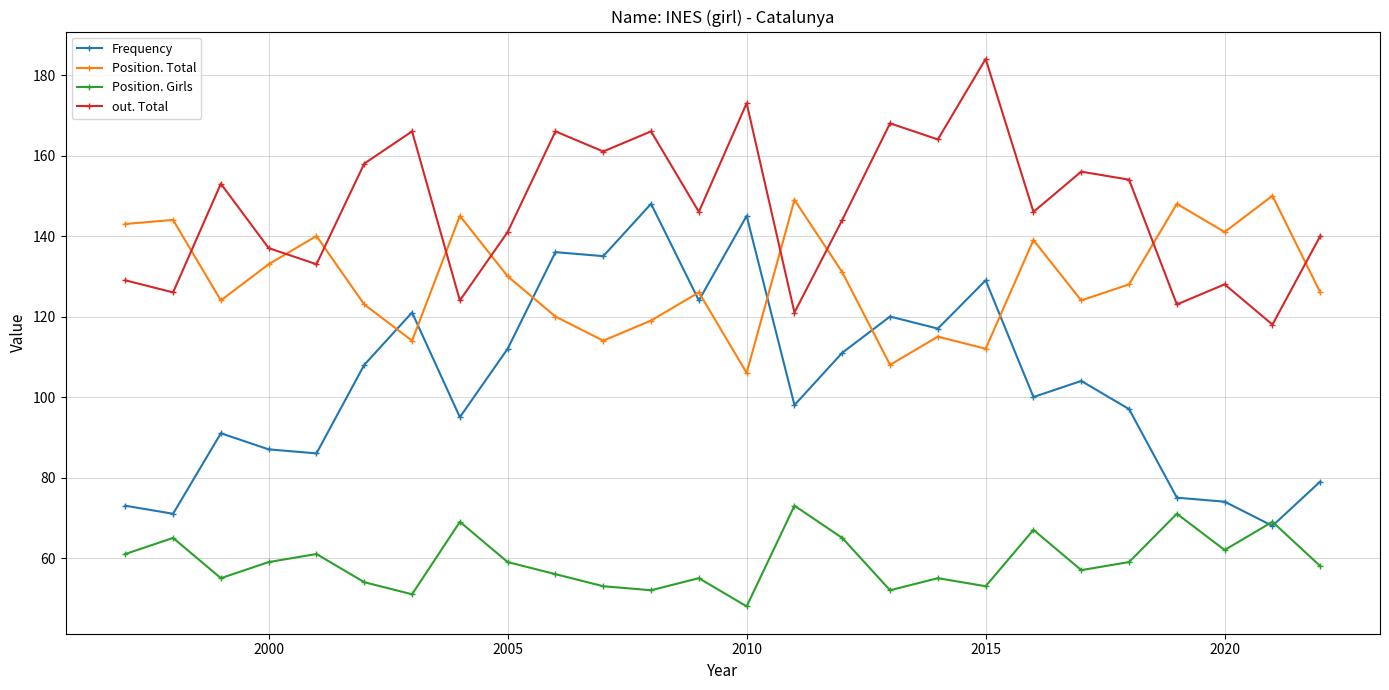

List the series in order of their peak value, lowest first.

Position. Girls, Frequency, Position. Total, out. Total